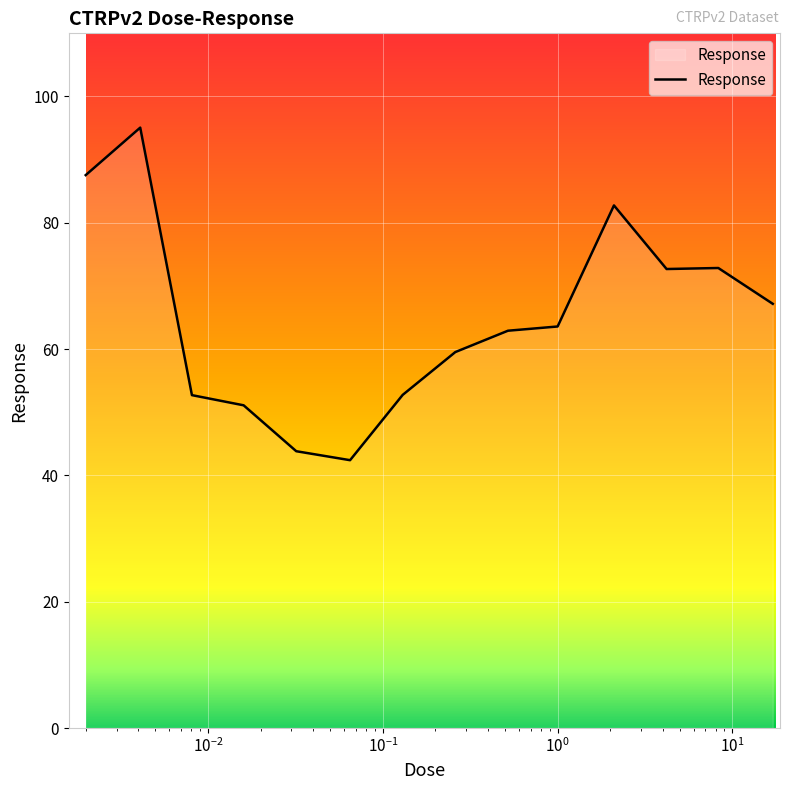

What is the difference between the maximum and minimum values?

52.7